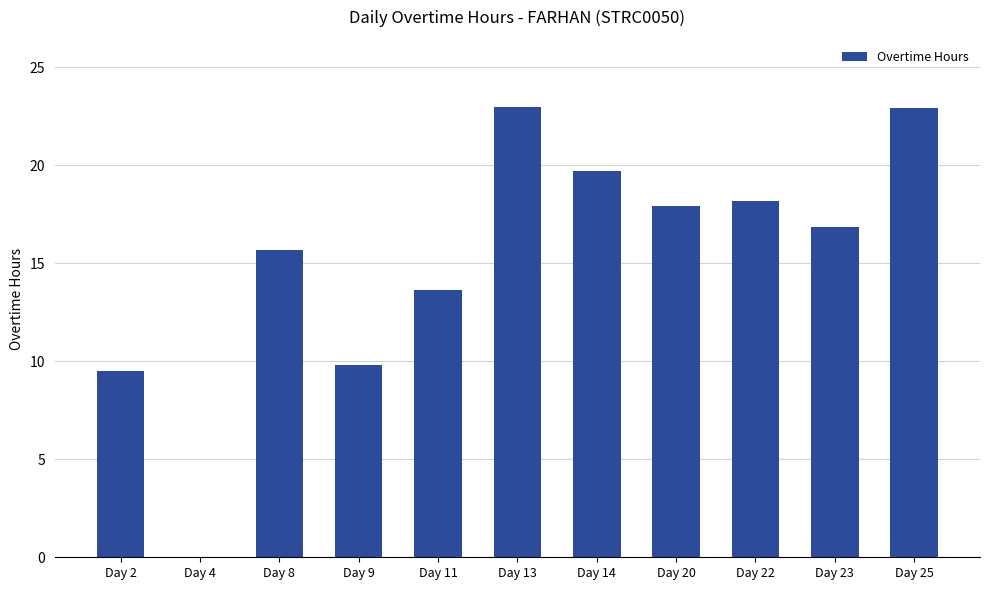

Where does the data first go above 16?

Day 13